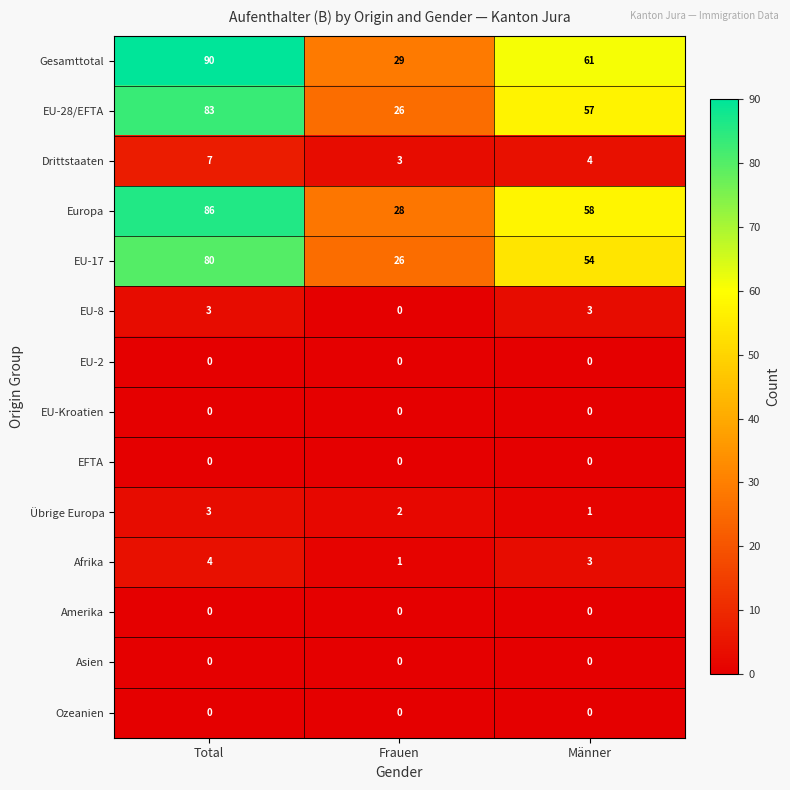

How many data points does each series have?

3